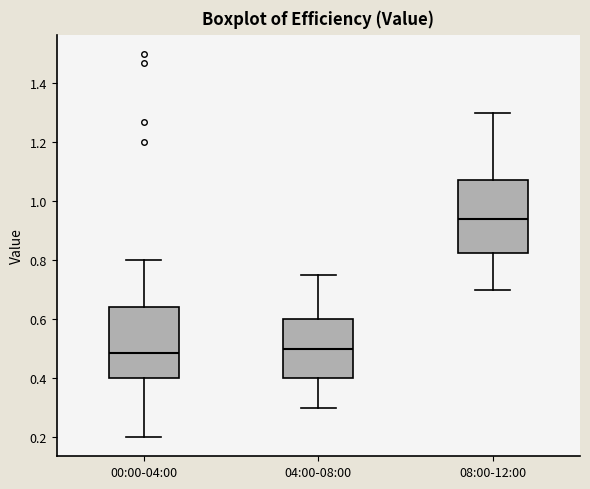

Reading left to right, read every box against the y-axis: the position of its median line, the range the box covers, and the ends of its whiskers. The values are not printed on the chart, so give them approximately, as read against the axis.

00:00-04:00: median 0.48, box 0.40 to 0.64, whiskers 0.20 to 0.80
04:00-08:00: median 0.50, box 0.40 to 0.60, whiskers 0.30 to 0.76
08:00-12:00: median 0.94, box 0.82 to 1.08, whiskers 0.70 to 1.30